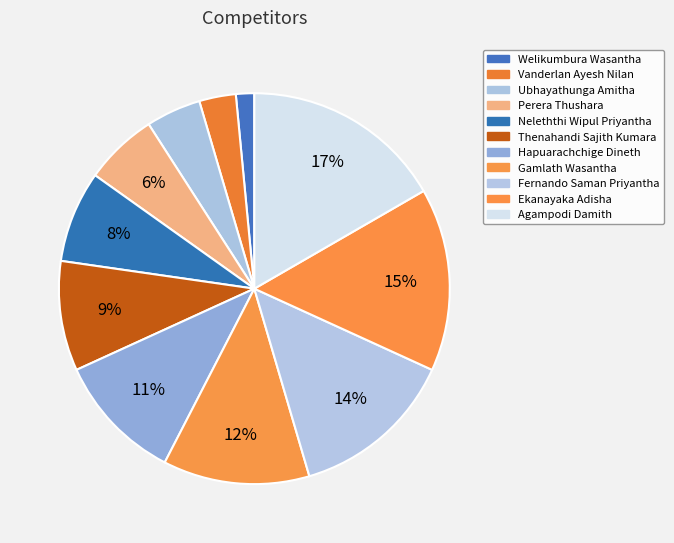

How many segments does this pie chart have?

11